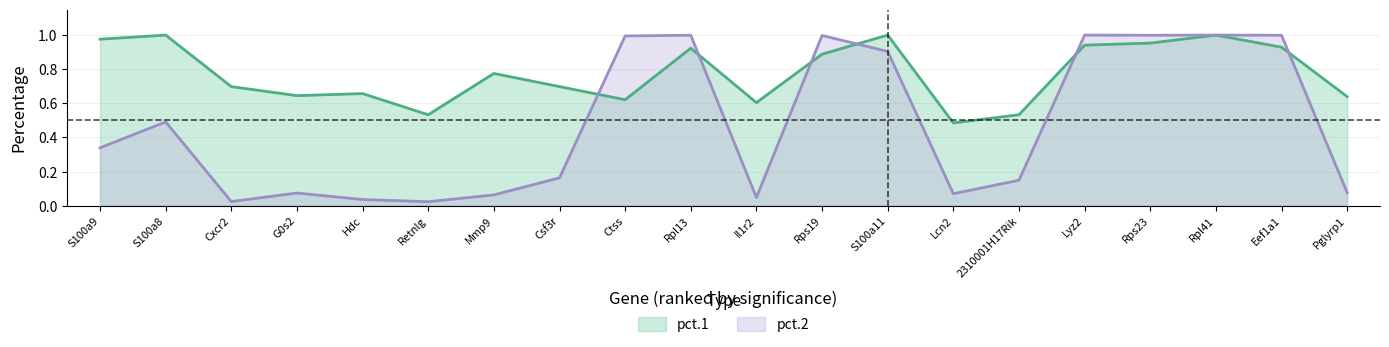

How many lines are shown in the chart?

2